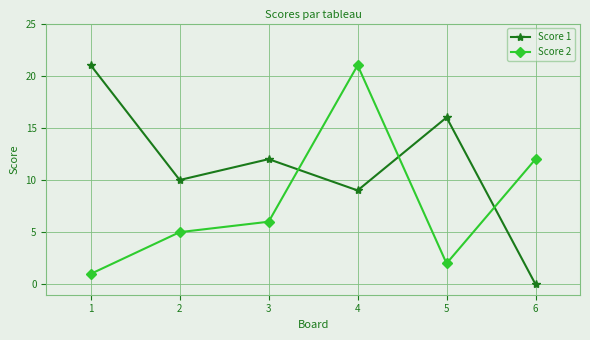

Rank the series by their average value, from highest to lowest.

Score 1, Score 2